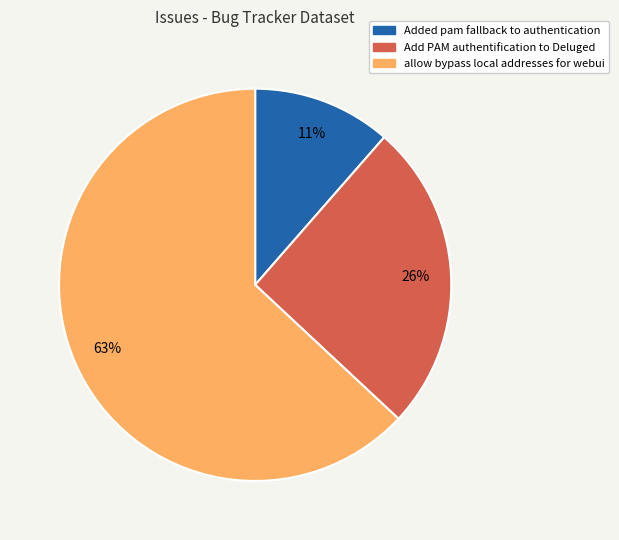

How many slices are in this pie chart?

3